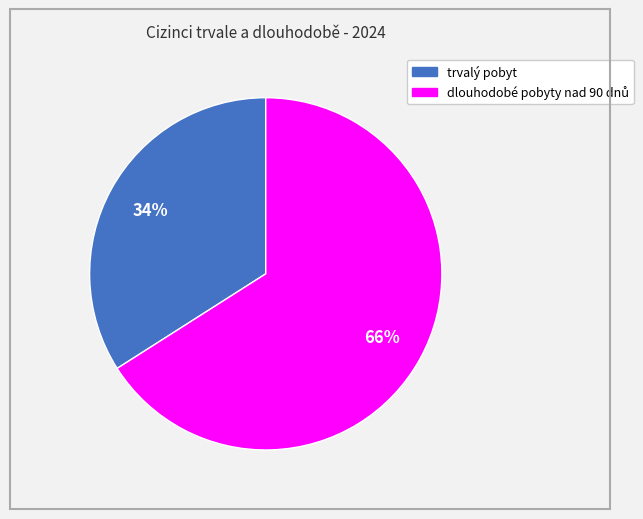

What percentage is the trvalý pobyt slice, to the nearest percent?

34%